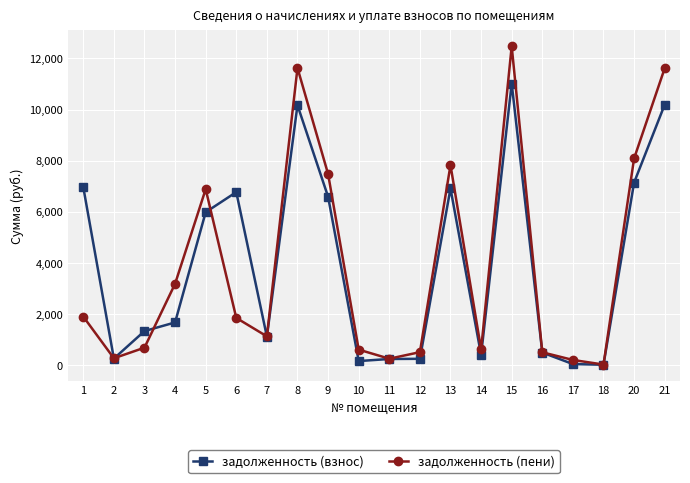

Which series has the widest spread of values?

задолженность (пени)